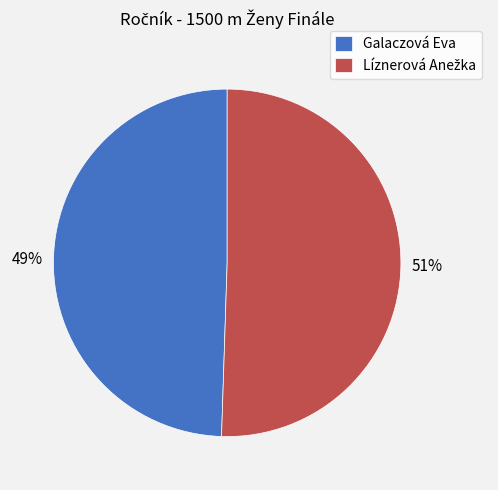

True or false: Galaczová Eva accounts for 56% of the total.

False